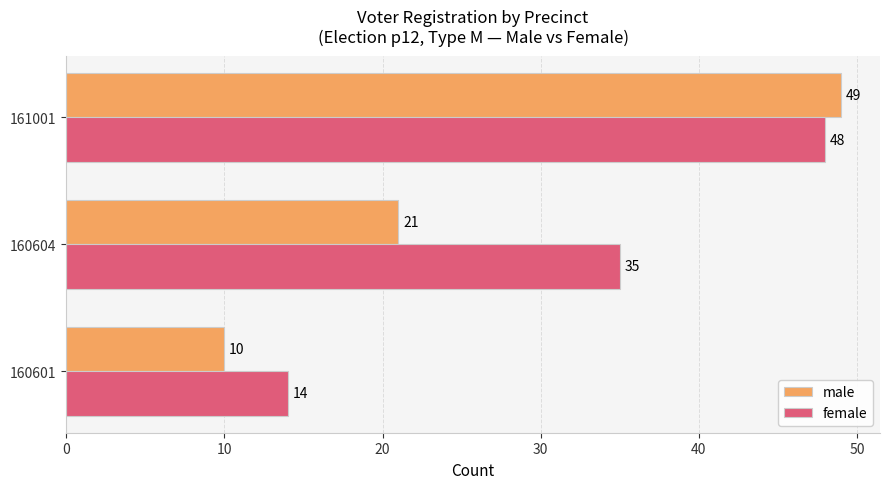

How many female values are between 14 and 48?

3